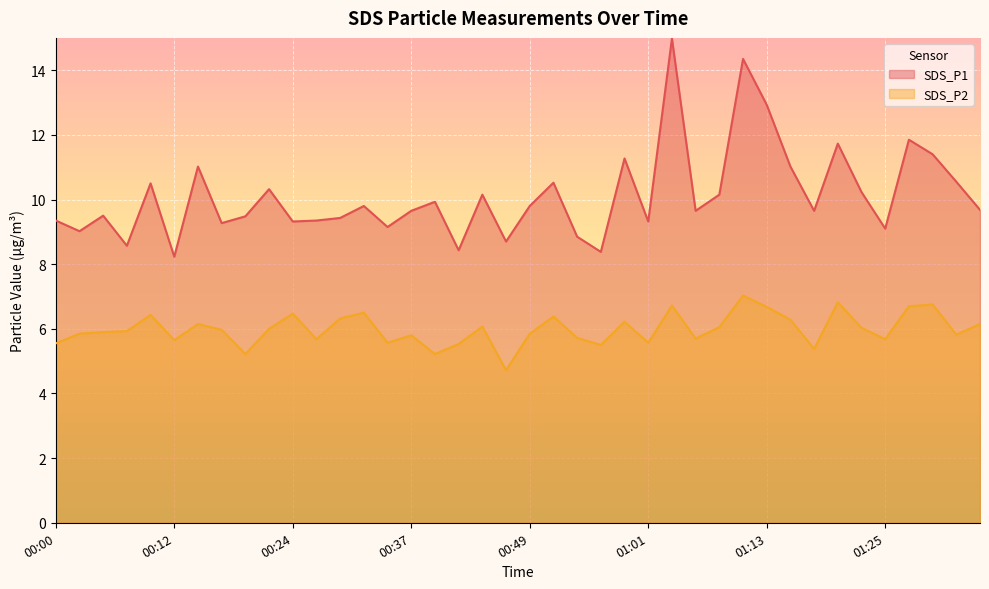

True or false: SDS_P1 and SDS_P2 intersect in this chart.

False